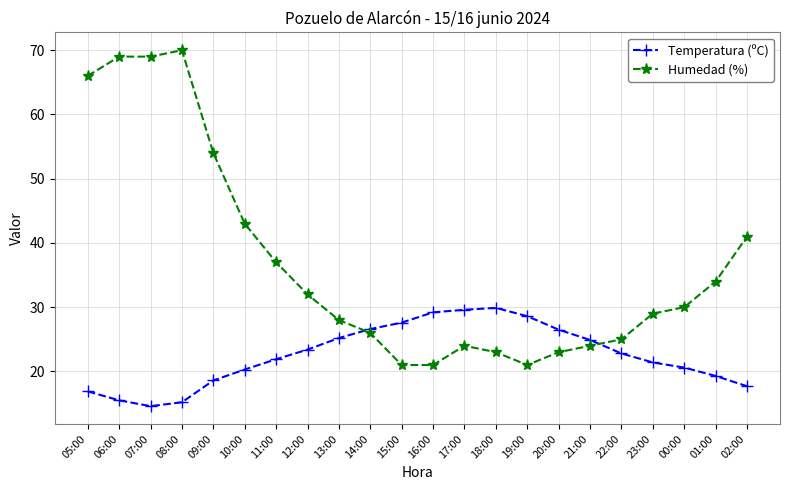

At 01:00, list the series in order from smallest to largest.

Temperatura (ºC), Humedad (%)